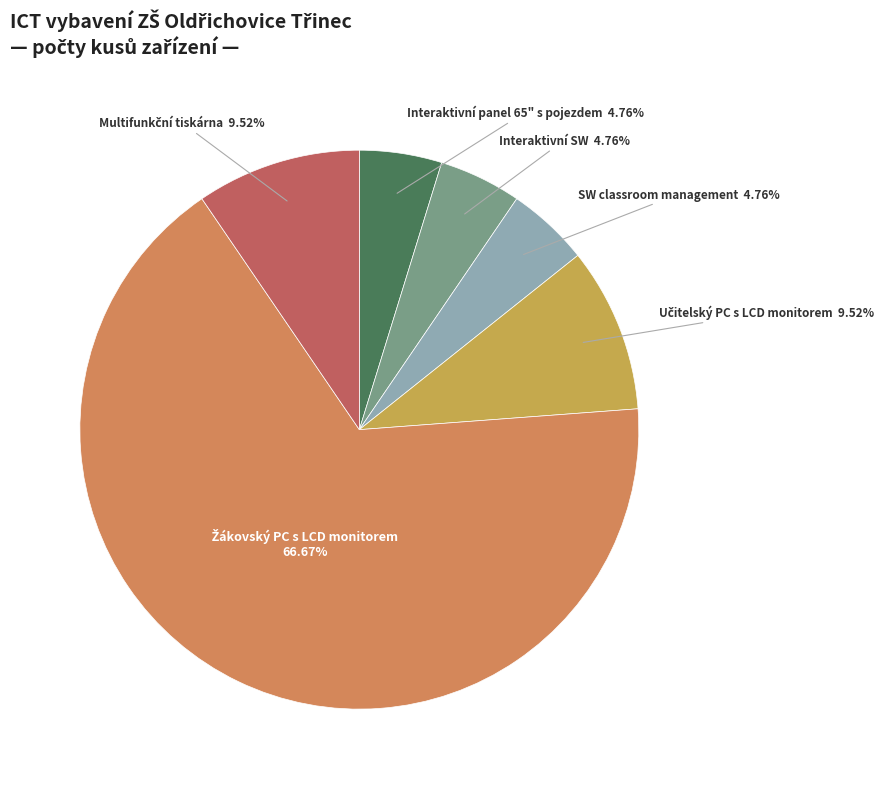

Combined, what portion of the pie is SW classroom management and Interaktivní SW?

9.5%